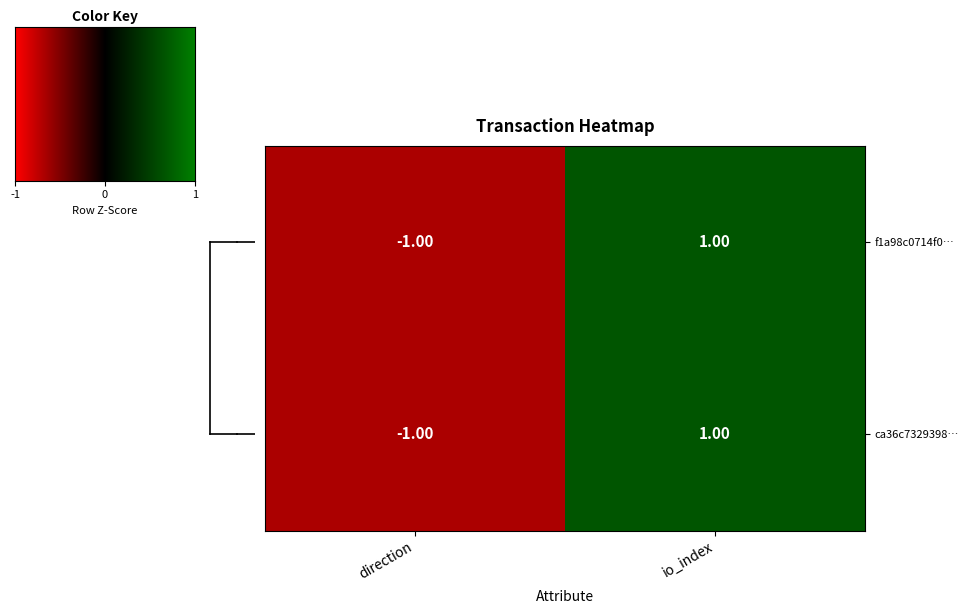

How many values in ca36c7329398… are below zero?

1